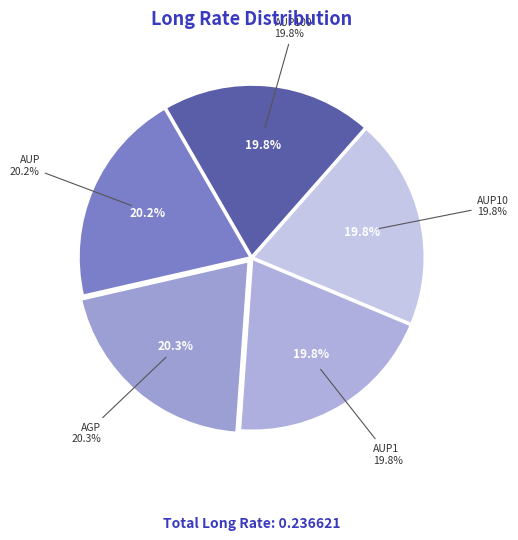

What is the total percentage of AGP and AUP100?

40.1%